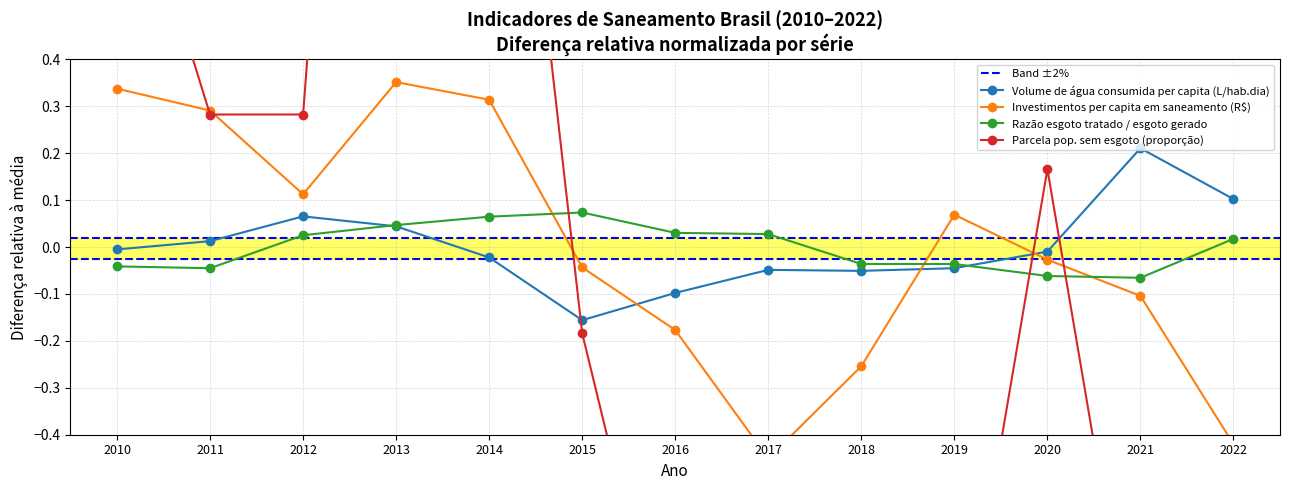

In Investimentos per capita em saneamento (R$), how many points are higher than both neighbors (excluding endpoints)?

2